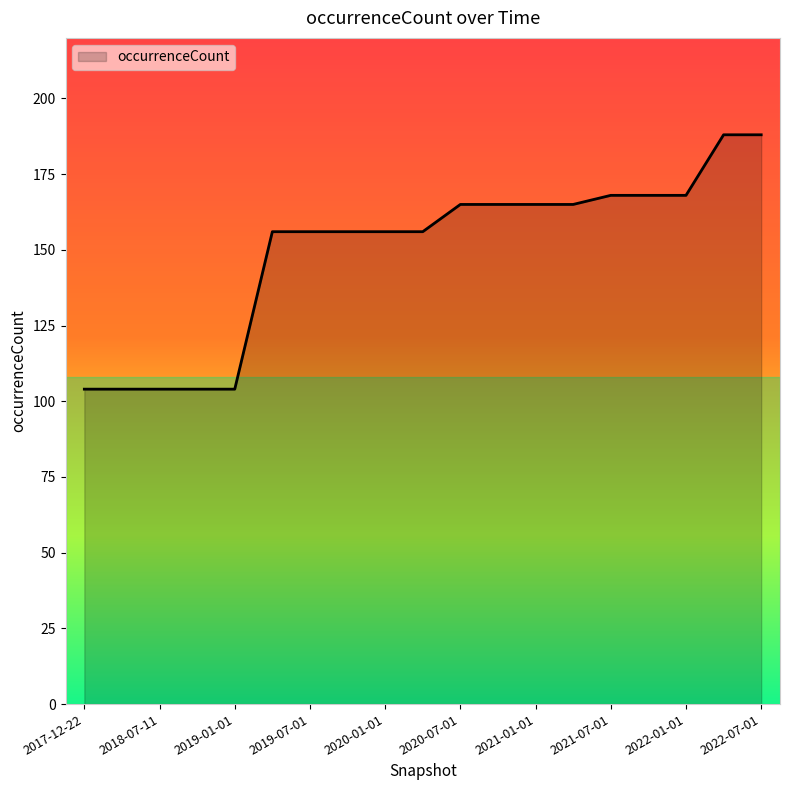

What is the smallest value displayed?

104